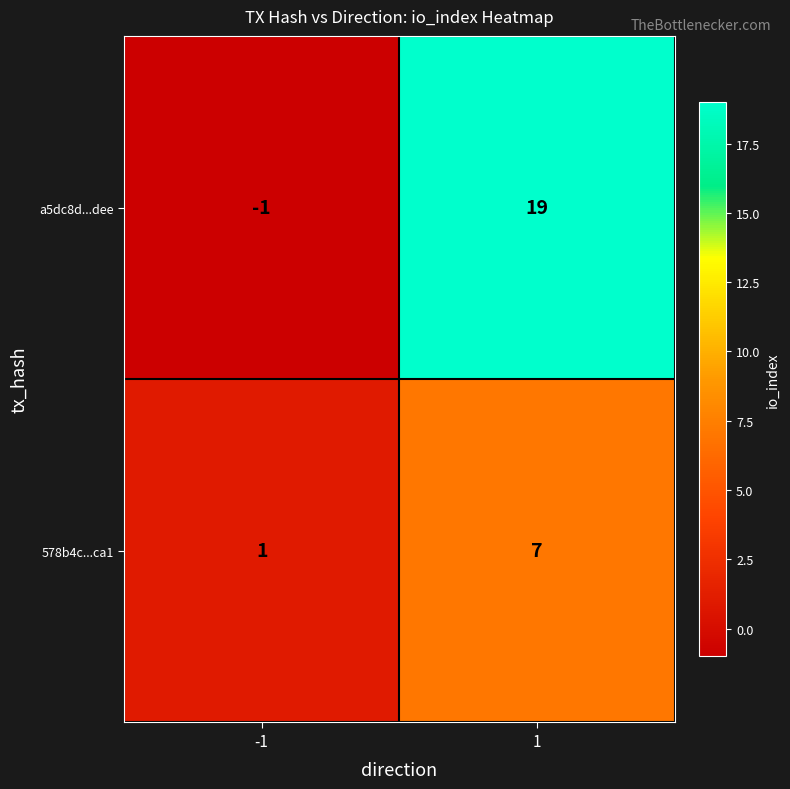

What is the average value of the 578b4c...ca1 series?

4